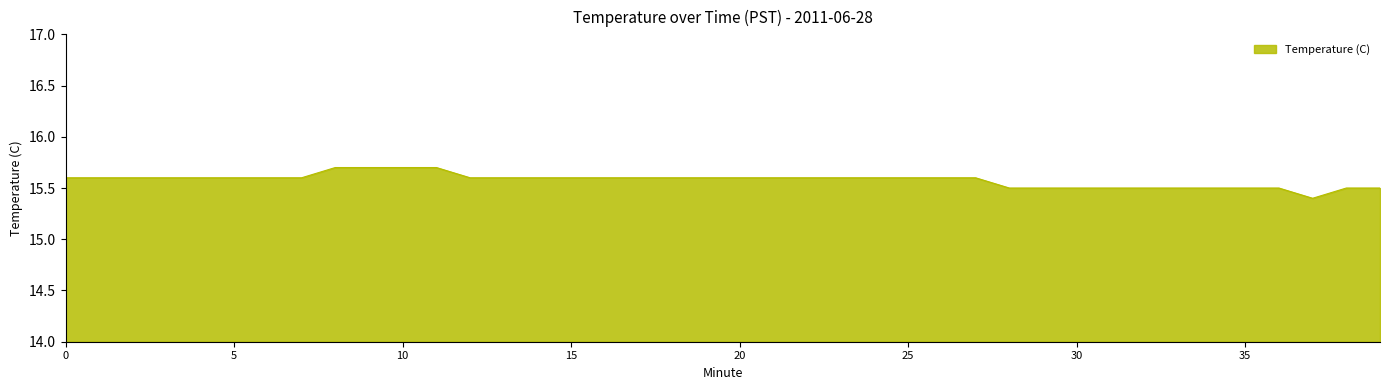

What is the difference between the maximum and minimum values?

0.3